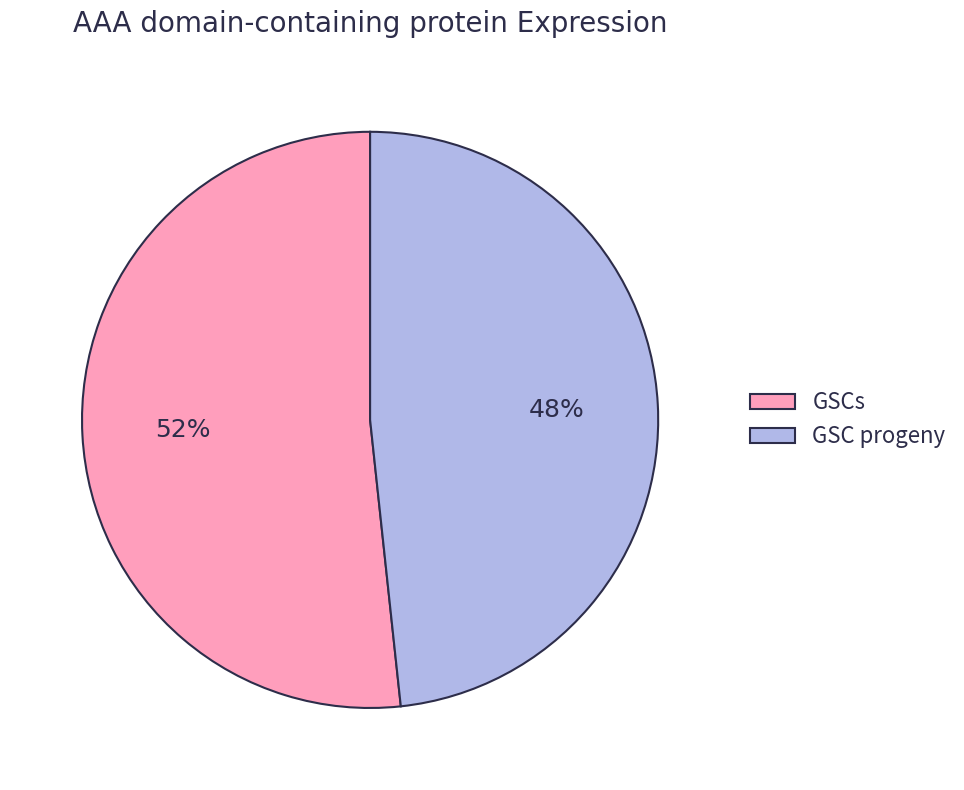

Is the sum of GSCs and GSC progeny greater than half?

Yes